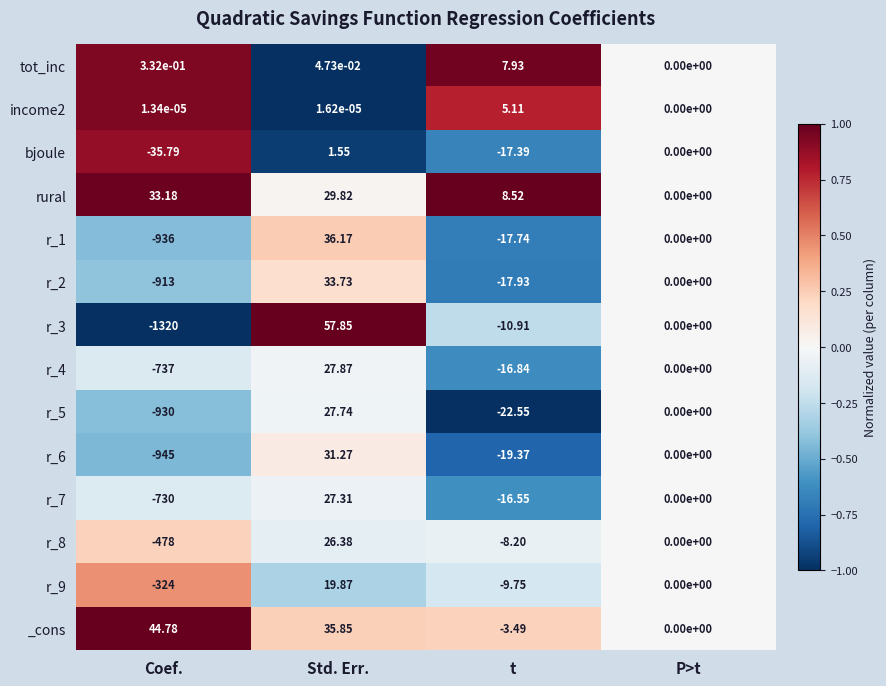

At which label does r_3 reach its peak?

Std. Err.